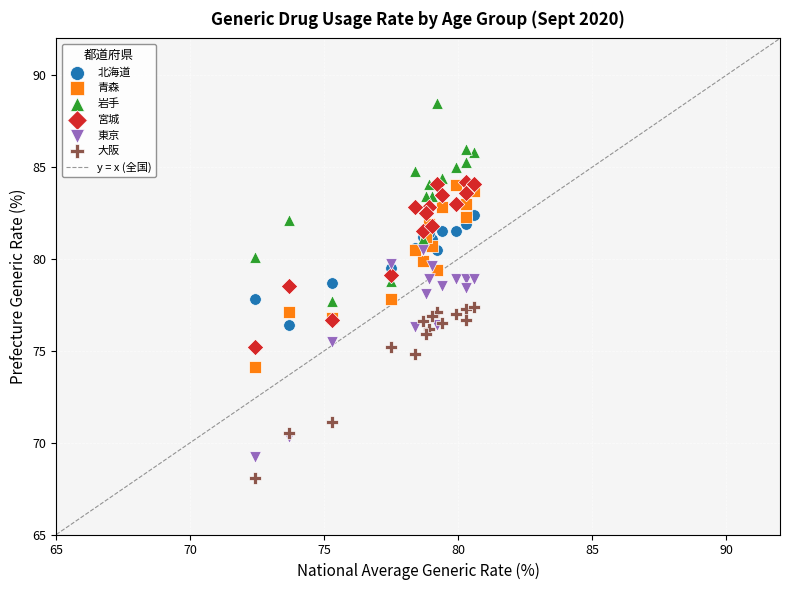

In the 大阪 series, what Y value is closest to 72?

71.1